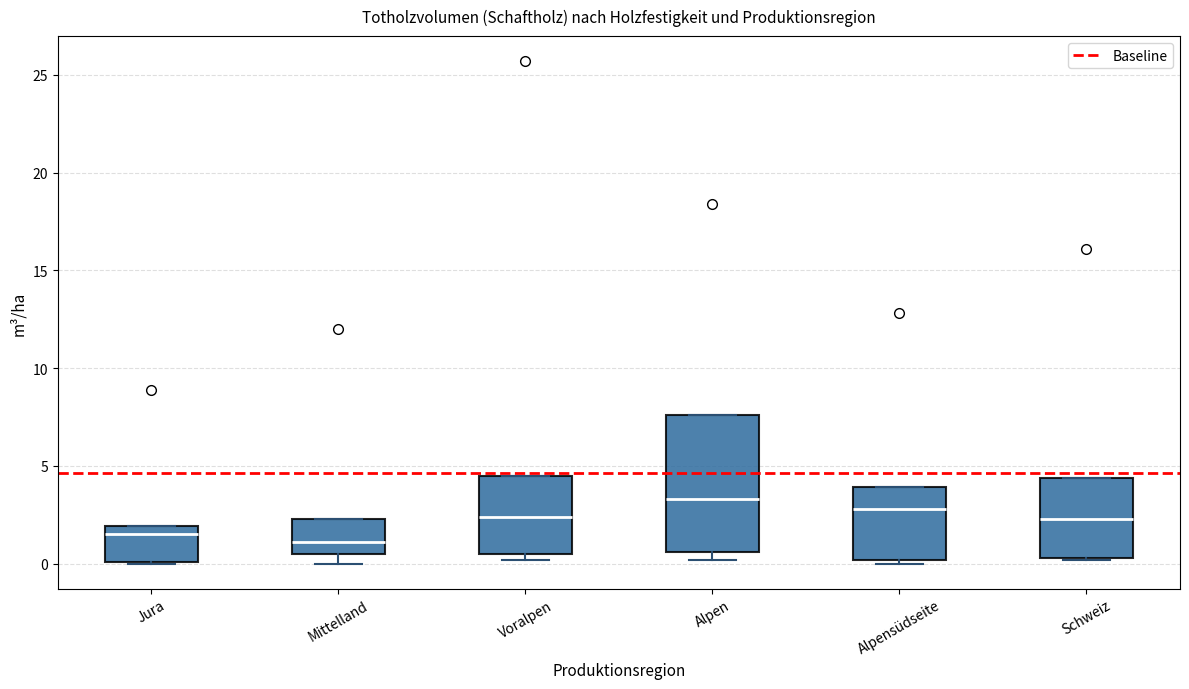

Comparing the boxes themselves (not the whiskers), which one is the tallest?

Alpen